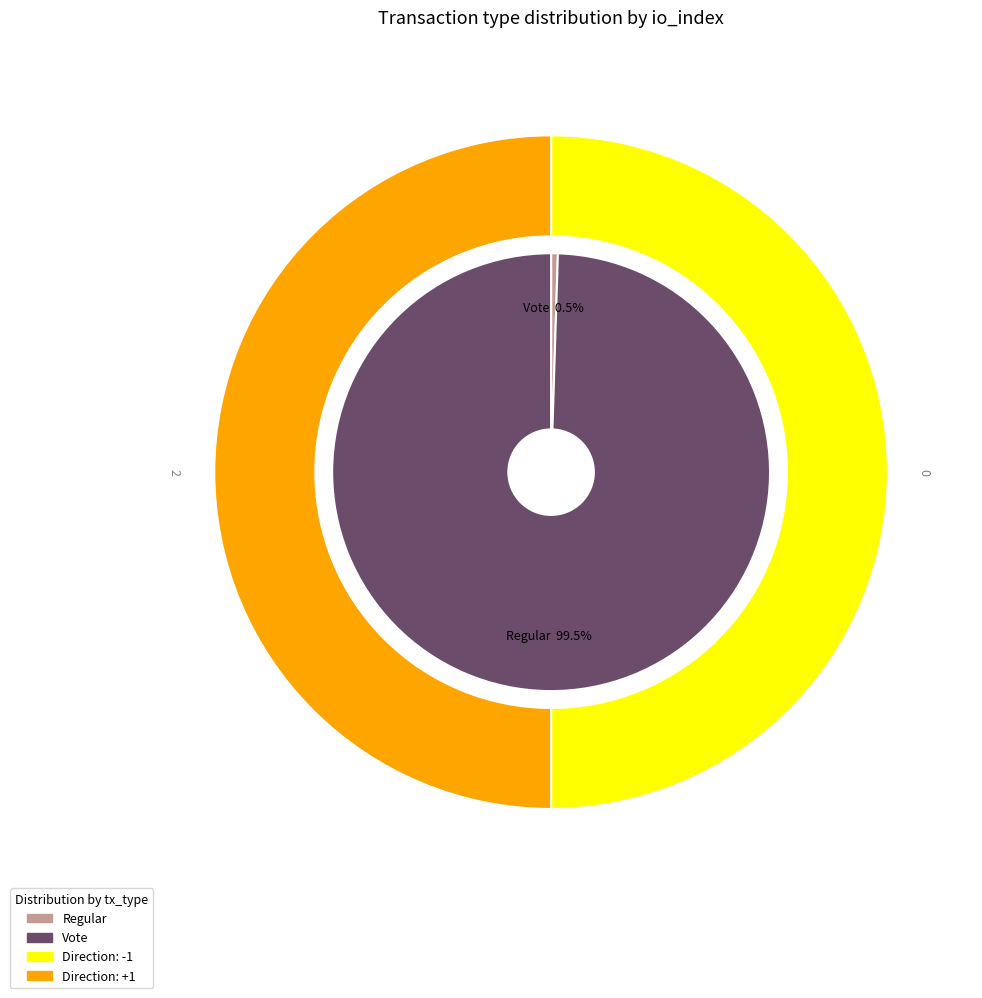

Is the sum of Vote and Regular greater than half?

Yes